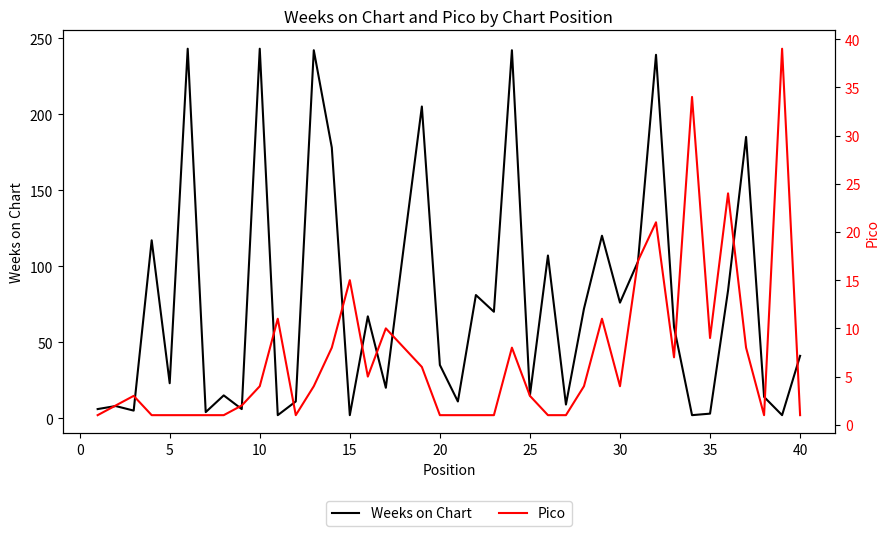

The Weeks on Chart series shows 2 at 15. True or false?

True